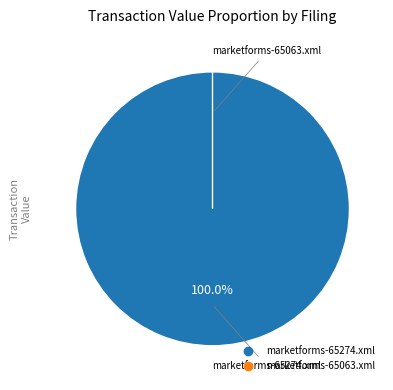

Does marketforms-65063.xml represent more than half of the total?

No